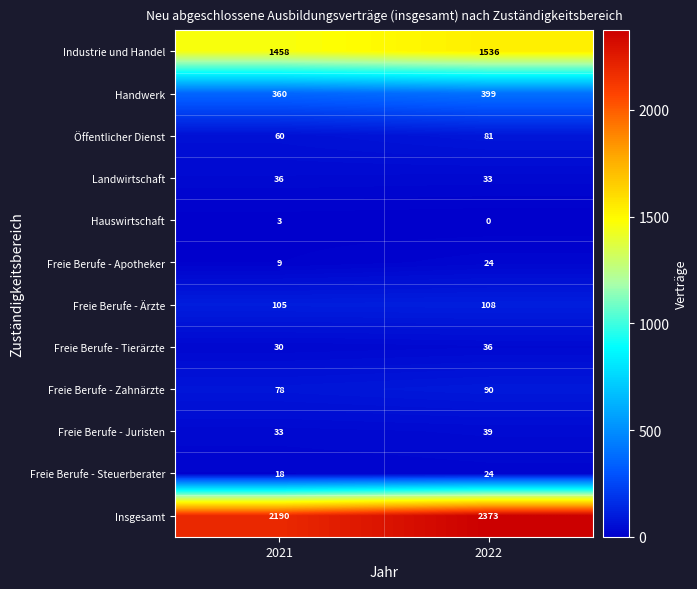

What is the difference between the highest and lowest values at 2022?

2373